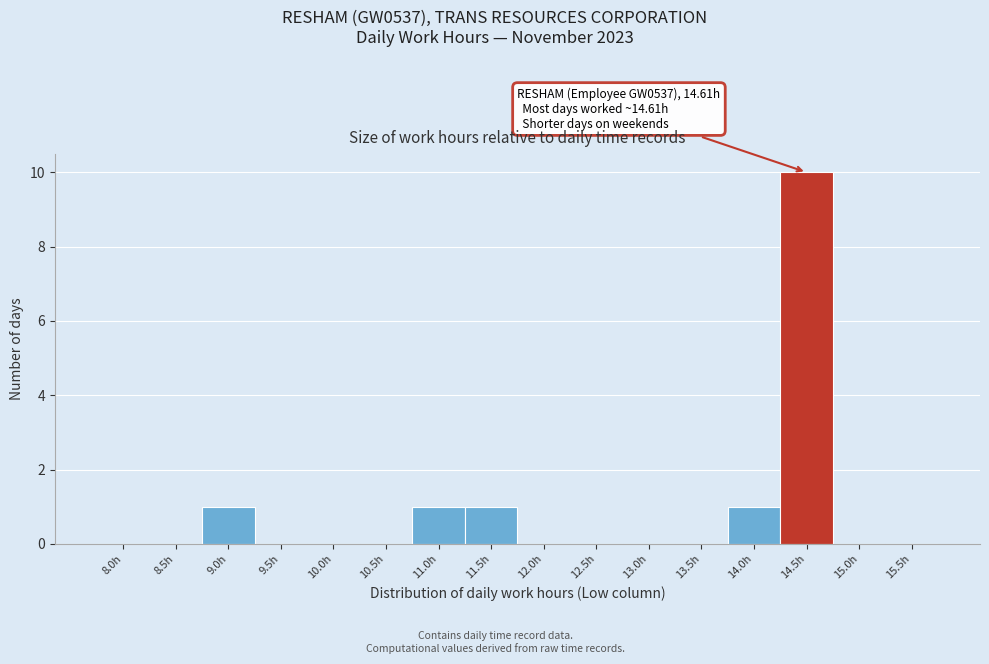

Reading left to right, transcribe all the data shown in this chart.

8.0h=0	8.5h=0	9.0h=1	9.5h=0	10.0h=0	10.5h=0	11.0h=1	11.5h=1	12.0h=0	12.5h=0	13.0h=0	13.5h=0	14.0h=1	14.5h=10	15.0h=0	15.5h=0